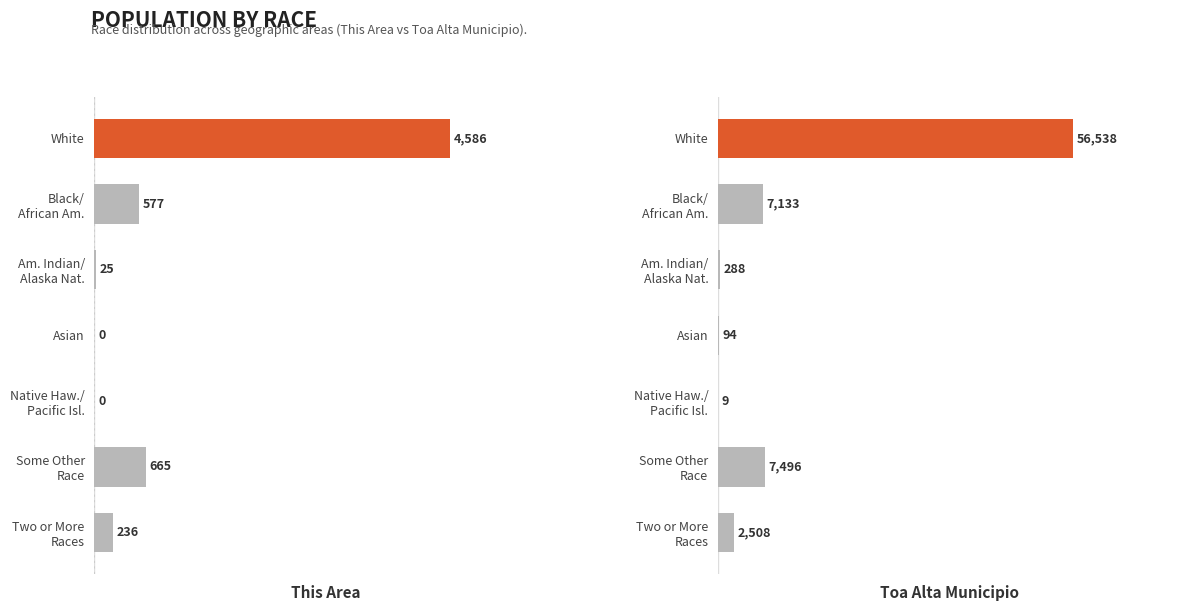

Which series has the widest spread of values?

Toa Alta Municipio